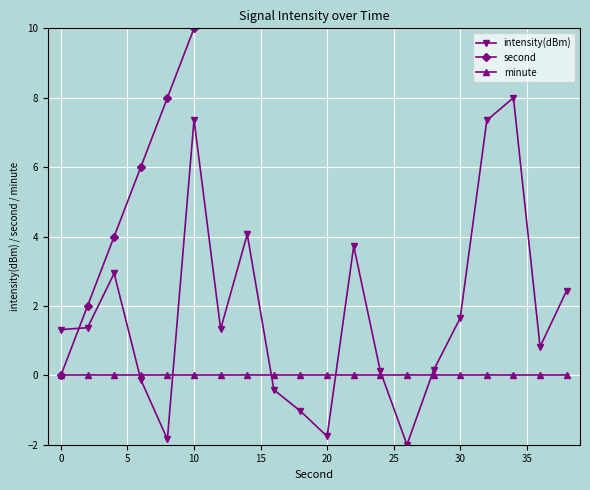

Which series has the largest total across all categories?

second